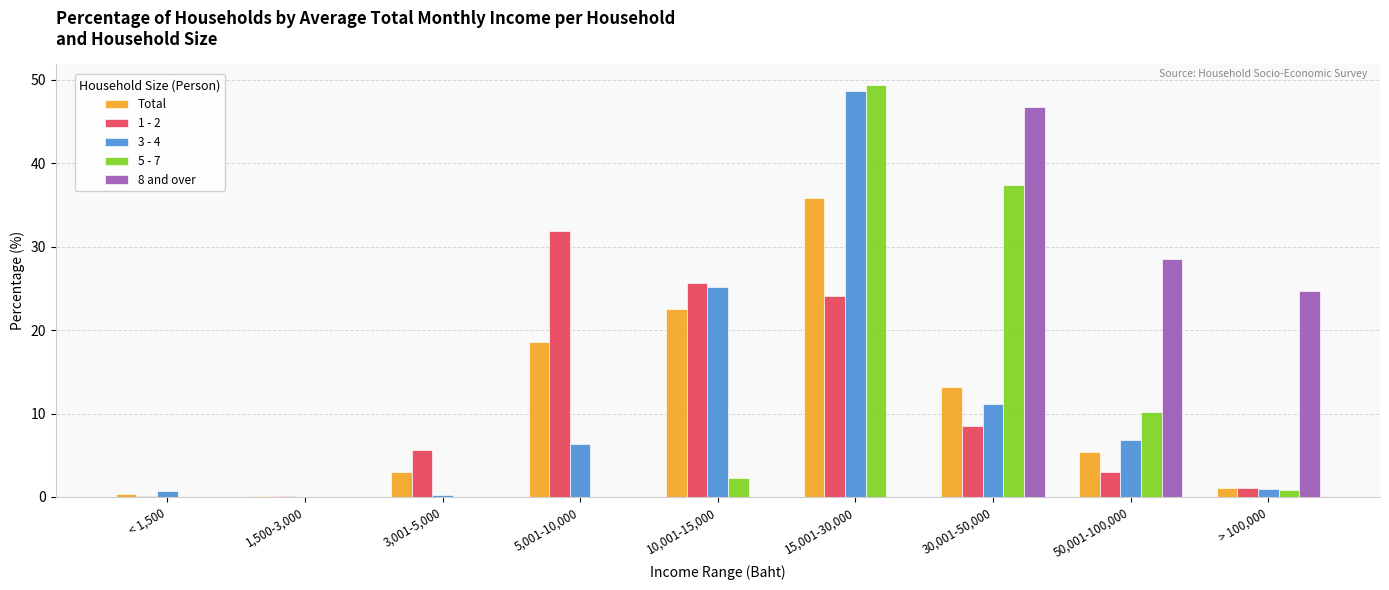

What is the highest value of the 3 - 4 series?

48.7